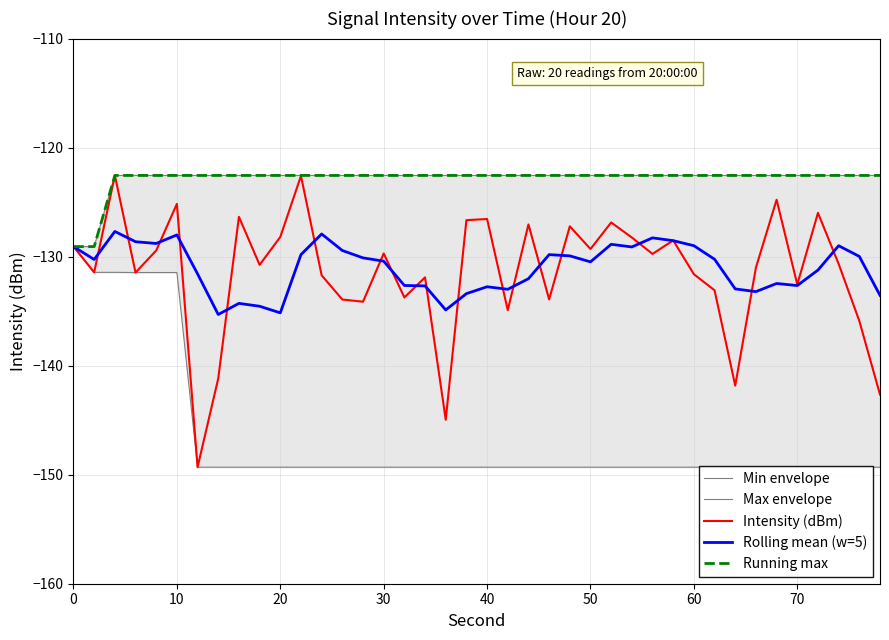

The Rolling mean (w=5) series shows -128.0 at 10. True or false?

True